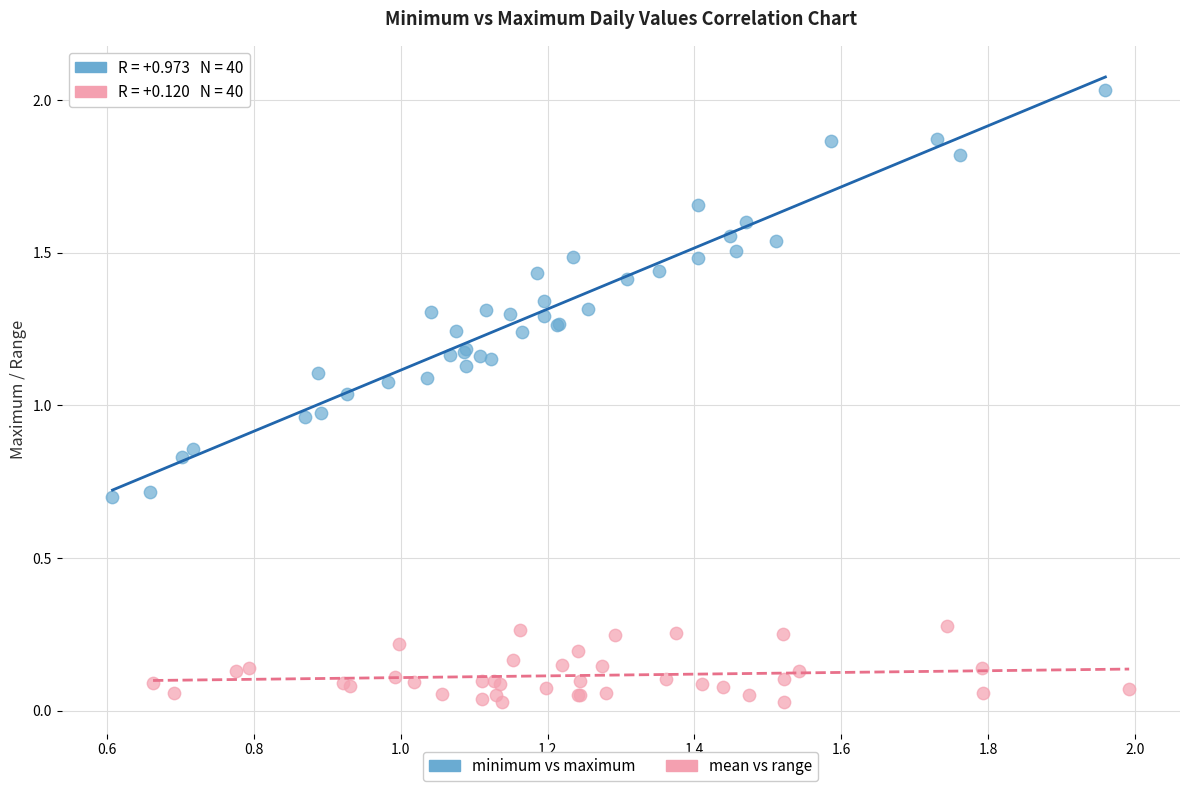

Which series has the widest spread of Y values?

minimum vs maximum